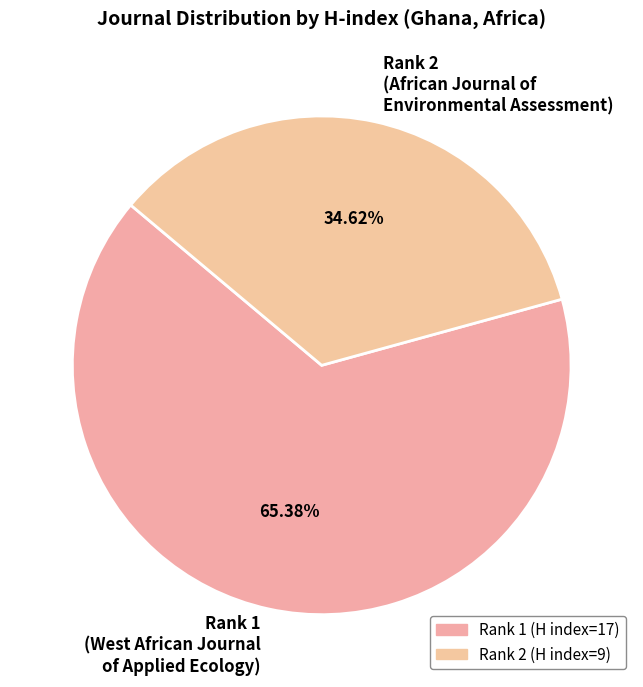

How many segments does this pie chart have?

2